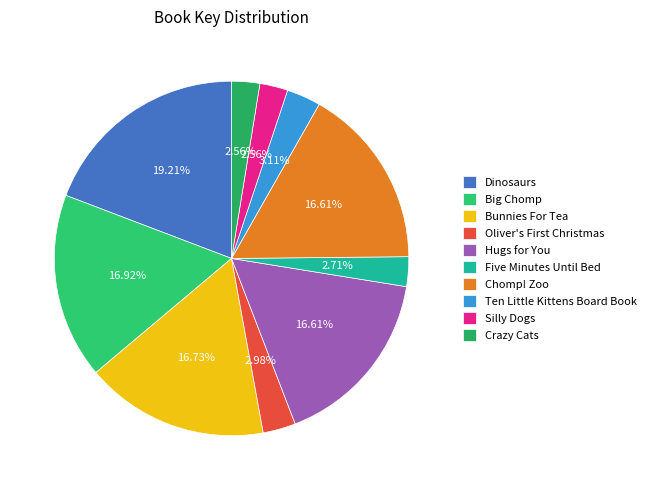

What is the total percentage of Bunnies For Tea and Dinosaurs?

35.9%